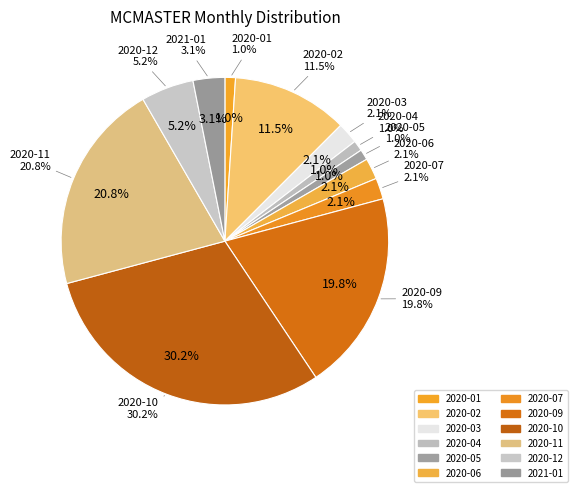

Is there any slice that represents more than half of the pie?

No